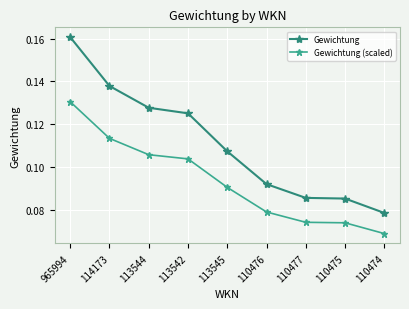

The Gewichtung (scaled) series shows 0.2 at 113542. True or false?

False